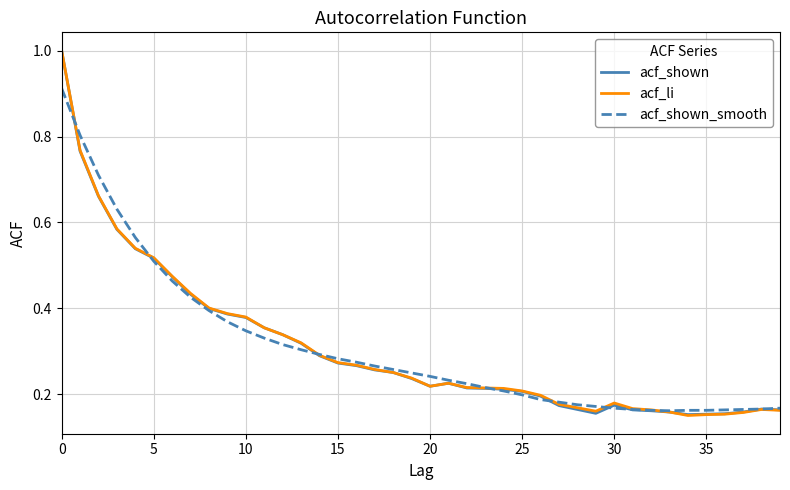

True or false: acf_li has more than 2 interior local peaks.

True